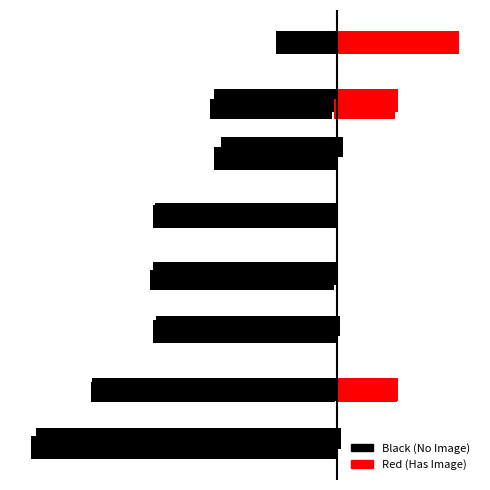

Rank the categories by Red (Has Image) value from highest to lowest.

7, 1, 6, 0, 2, 3, 4, 5